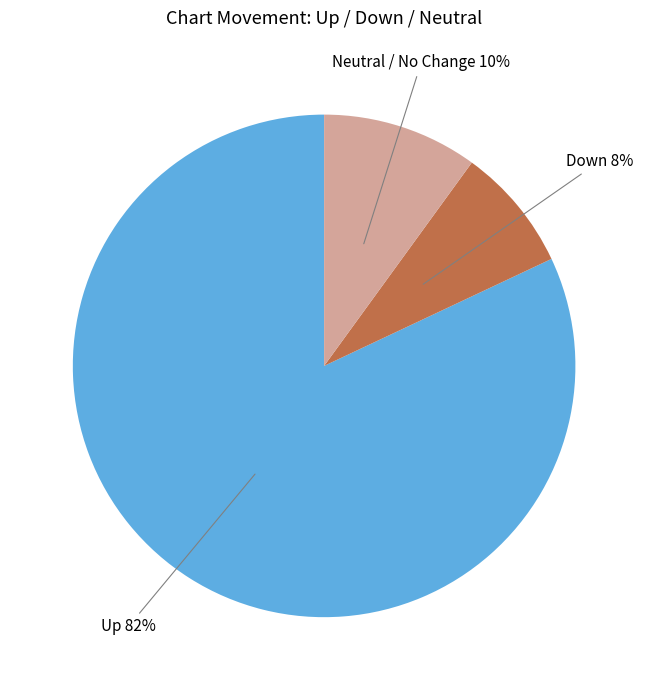

To the nearest percent, what is the difference between the largest and smallest slice percentages?

74%